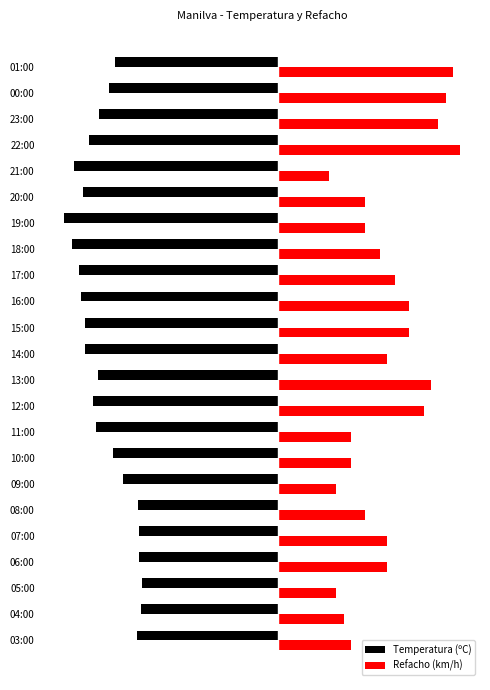

What are all the series names shown in the legend?

Temperatura (ºC), Refacho (km/h)